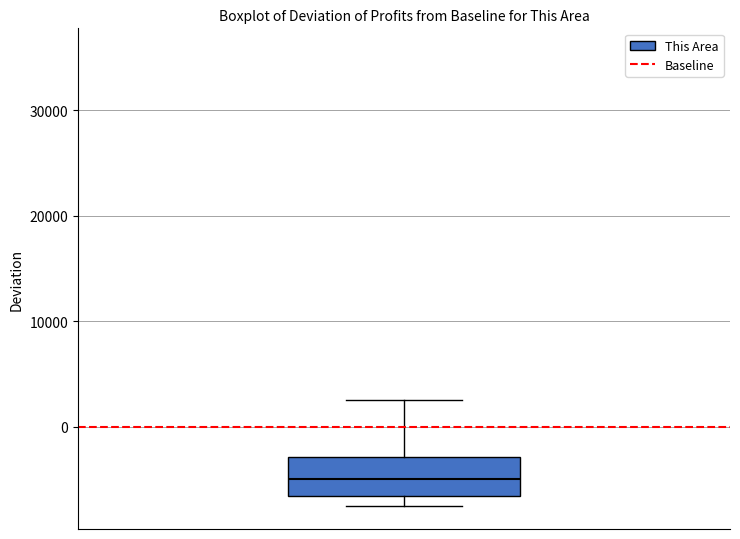

Transcribe this box plot: give where the median line is, the range the box spans, and where the two whiskers end, as read against the y-axis. The values are not printed on the chart, so give them approximately, as read against the axis.

median -5000, box -7000 to -3000, whiskers -8000 to 2000